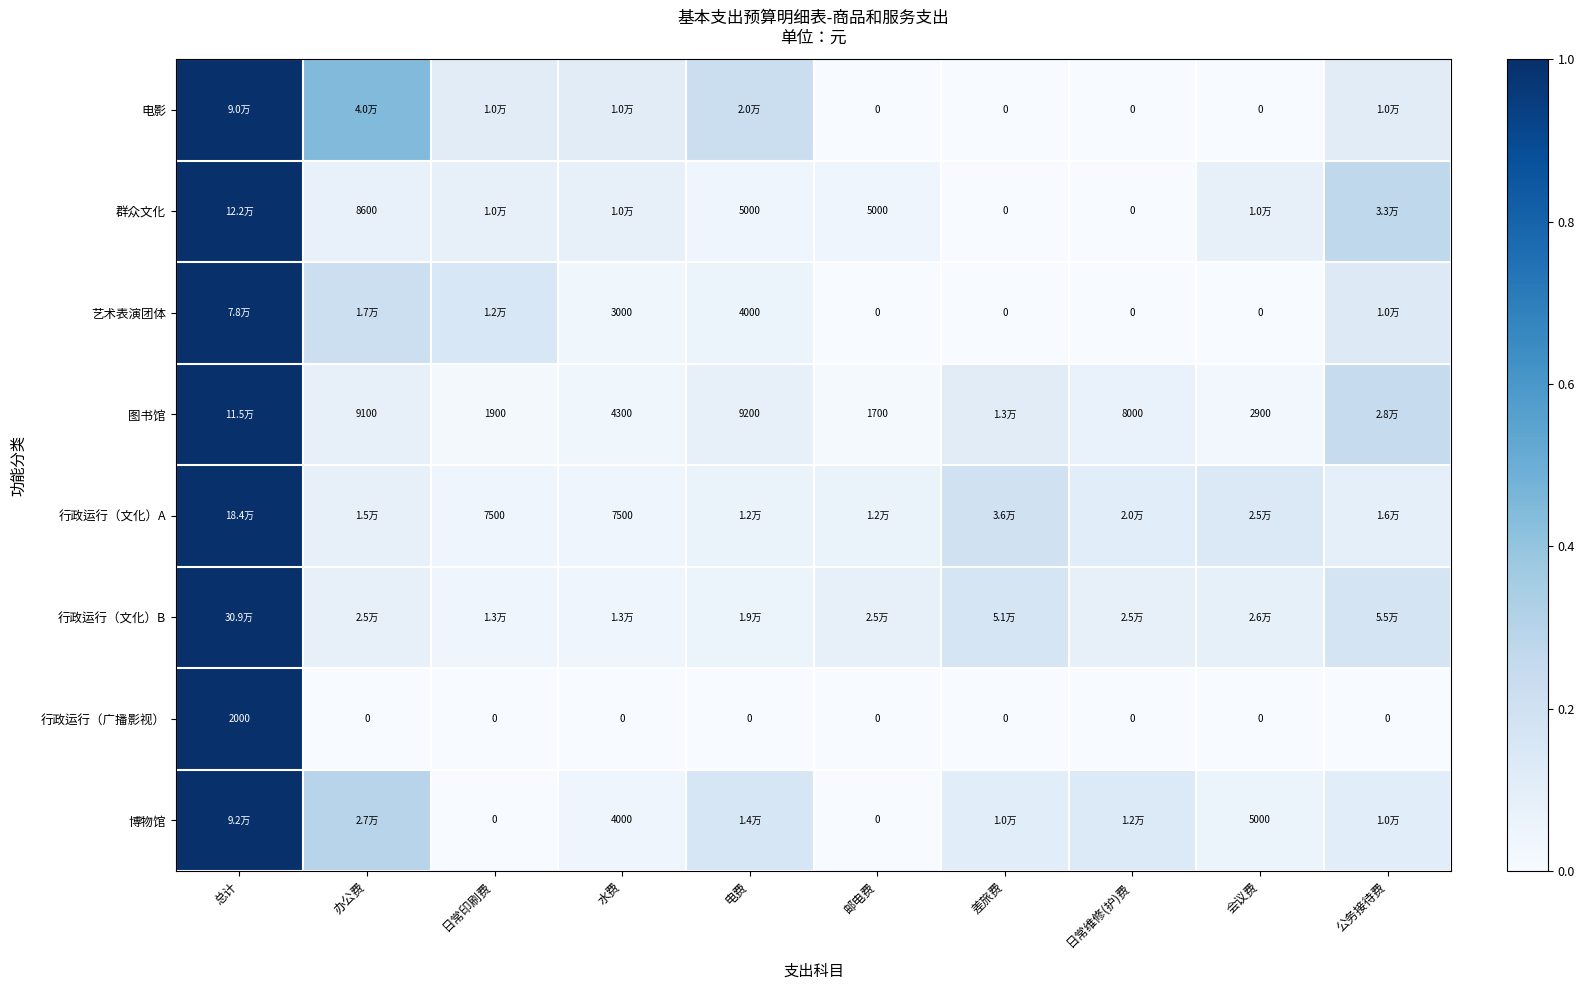

The 行政运行（文化）B series shows 0.0 at 日常维修(护)费. True or false?

False